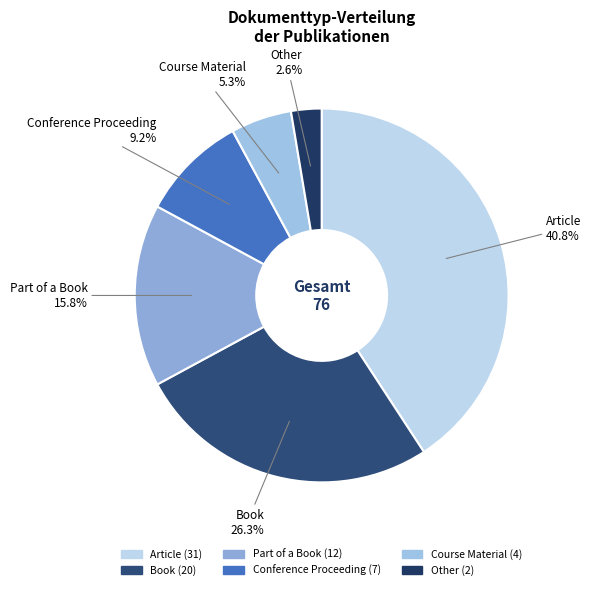

Approximately how many times larger is the value at Other compared to Course Material?

0.5